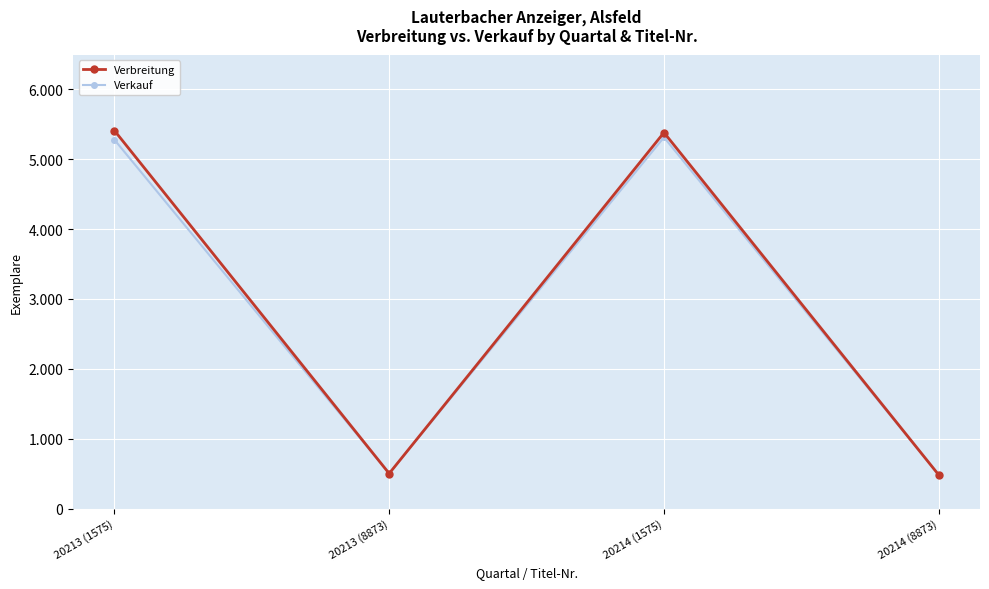

Does the chart have visible grid lines?

Yes